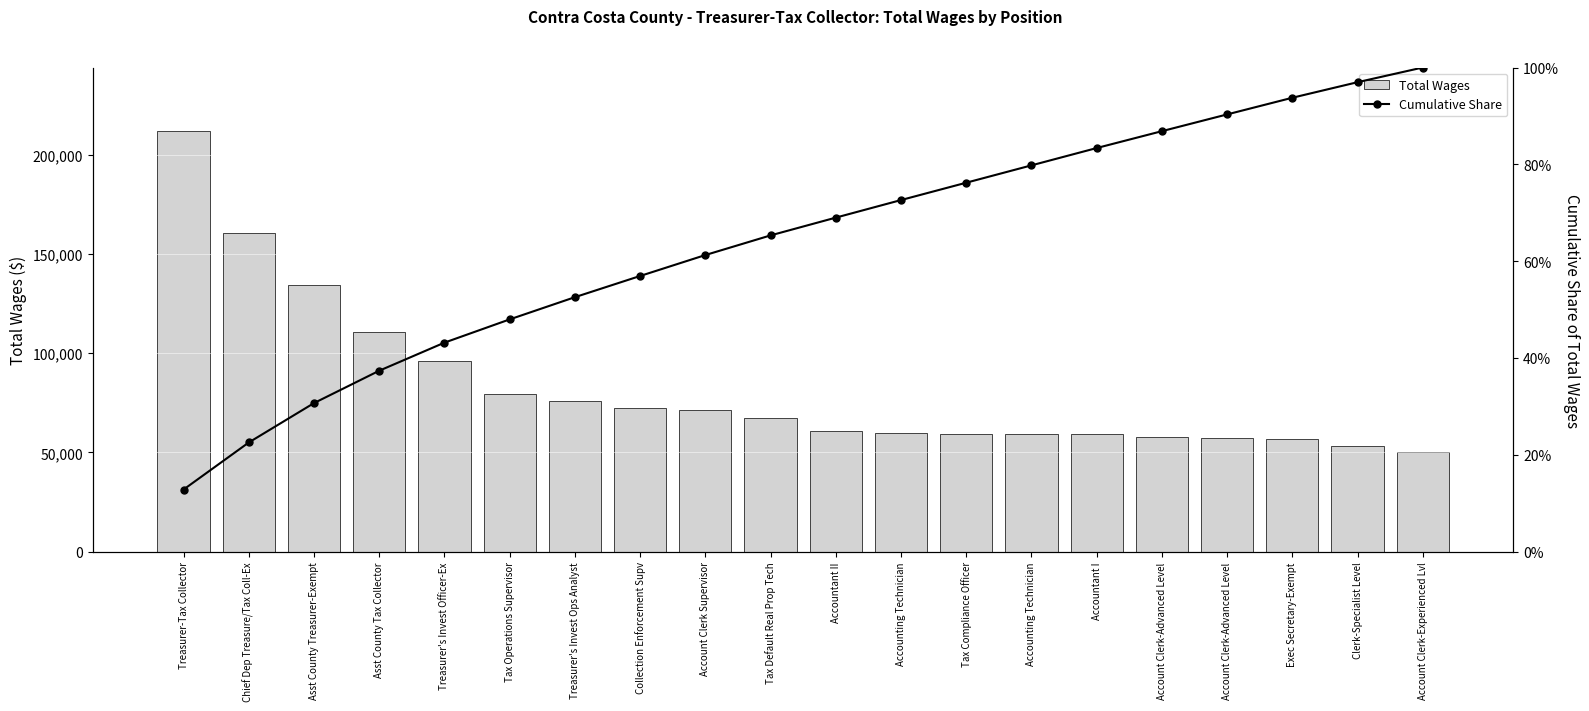

Reading left to right, extract all data points from this chart.

Total Wages: Treasurer-Tax Collector=212168.0	Chief Dep Treasure/Tax Coll-Ex=160785.0	Asst County Treasurer-Exempt=134613.0	Asst County Tax Collector=110591.0	Treasurer's Invest Officer-Ex=95960.0	Tax Operations Supervisor=79413.0	Treasurer's Invest Ops Analyst=75910.0	Collection Enforcement Supv=72418.0	Account Clerk Supervisor=71518.0	Tax Default Real Prop Tech=67145.0	Accountant II=60724.0	Accounting Technician=60009.0	Tax Compliance Officer=59294.0	Accounting Technician=59270.0	Accountant I=59200.0	Account Clerk-Advanced Level=57630.0	Account Clerk-Advanced Level=57259.0	Exec Secretary-Exempt=56941.0	Clerk-Specialist Level=53136.0	Account Clerk-Experienced Lvl=50203.0
Cumulative Share: Treasurer-Tax Collector=0.1	Chief Dep Treasure/Tax Coll-Ex=0.2	Asst County Treasurer-Exempt=0.3	Asst County Tax Collector=0.4	Treasurer's Invest Officer-Ex=0.4	Tax Operations Supervisor=0.5	Treasurer's Invest Ops Analyst=0.5	Collection Enforcement Supv=0.6	Account Clerk Supervisor=0.6	Tax Default Real Prop Tech=0.7	Accountant II=0.7	Accounting Technician=0.7	Tax Compliance Officer=0.8	Accounting Technician=0.8	Accountant I=0.8	Account Clerk-Advanced Level=0.9	Account Clerk-Advanced Level=0.9	Exec Secretary-Exempt=0.9	Clerk-Specialist Level=1.0	Account Clerk-Experienced Lvl=1.0